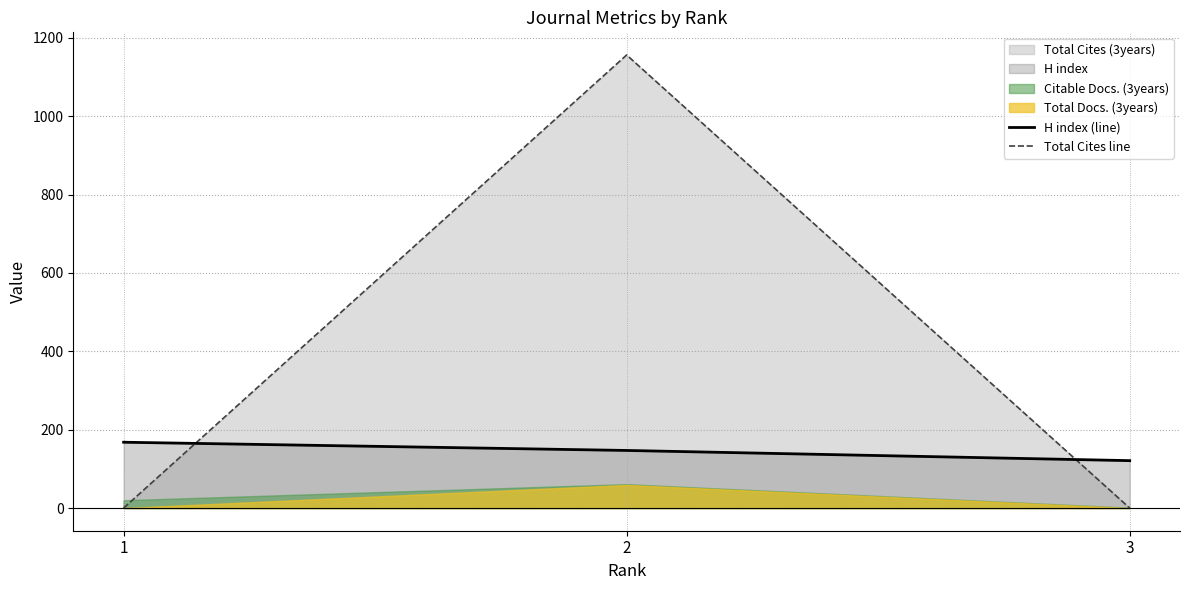

The H index (line) series shows 174 at 3. True or false?

False